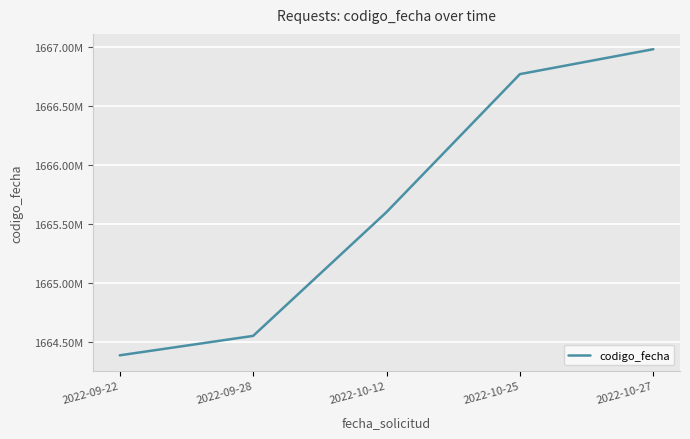

What is the label of the 4th point from the right?

2022-09-28